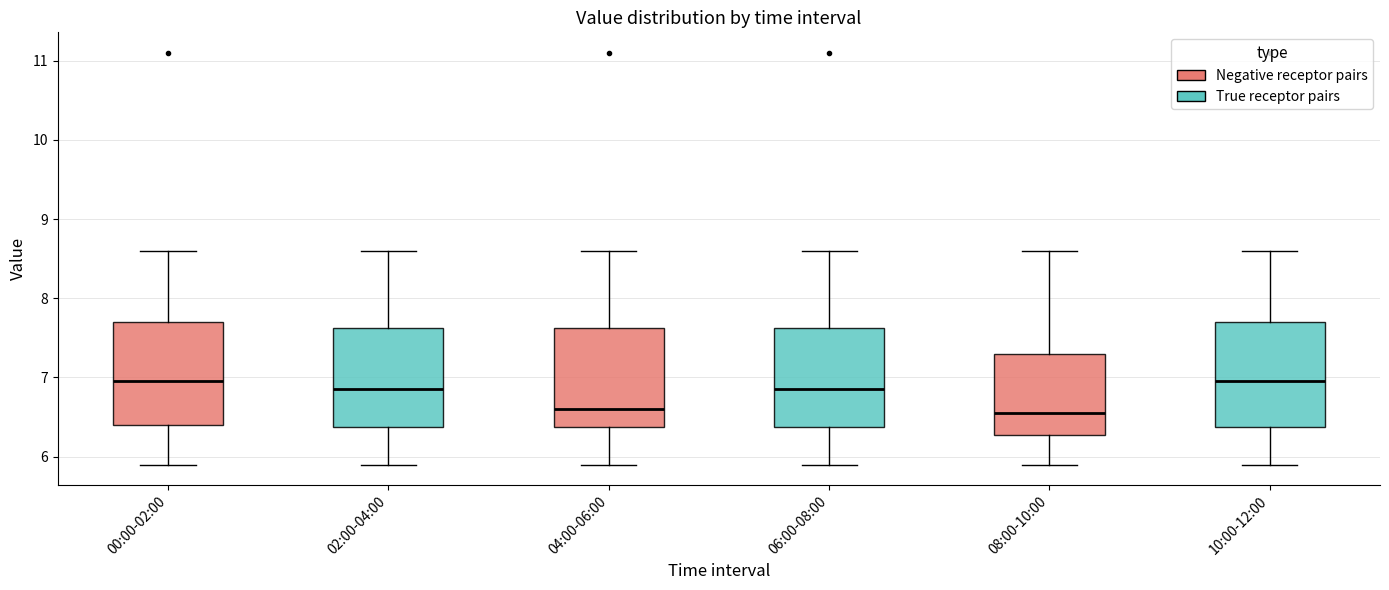

Reading left to right, transcribe this box plot: for each box, give where its median line is, the range the box spans, and where its two whiskers end, as read against the y-axis. The values are not printed on the chart, so give them approximately, as read against the axis.

00:00-02:00: median 7.0, box 6.4 to 7.7, whiskers 5.9 to 8.6
02:00-04:00: median 6.9, box 6.4 to 7.6, whiskers 5.9 to 8.6
04:00-06:00: median 6.6, box 6.4 to 7.6, whiskers 5.9 to 8.6
06:00-08:00: median 6.9, box 6.4 to 7.6, whiskers 5.9 to 8.6
08:00-10:00: median 6.6, box 6.3 to 7.3, whiskers 5.9 to 8.6
10:00-12:00: median 7.0, box 6.4 to 7.7, whiskers 5.9 to 8.6